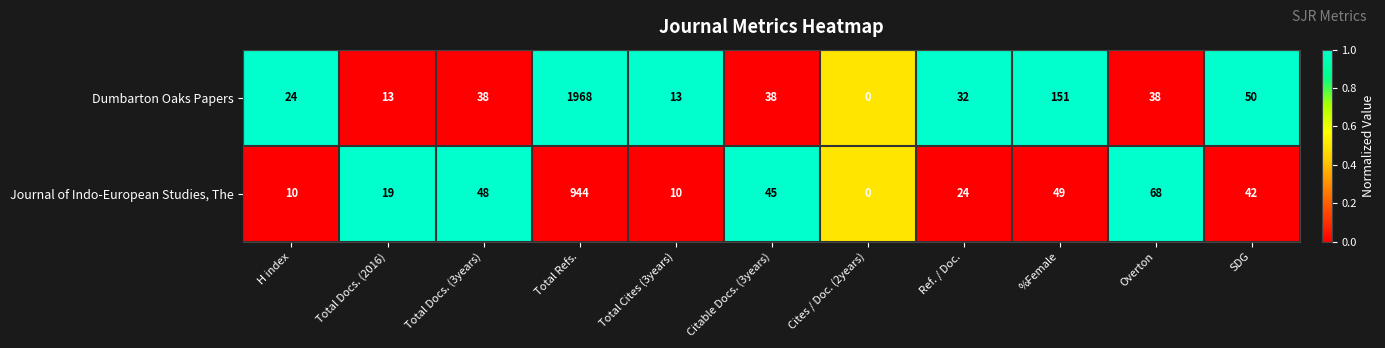

Where is Journal of Indo-European Studies, The nearest to the value 472?

Overton